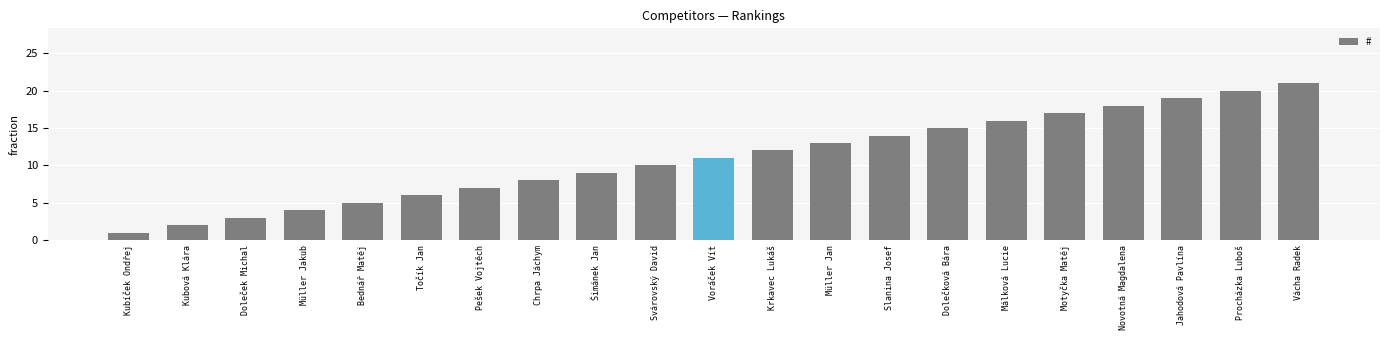

What is the sum of the values at Točík Jan and Jahodová Pavlína?

25